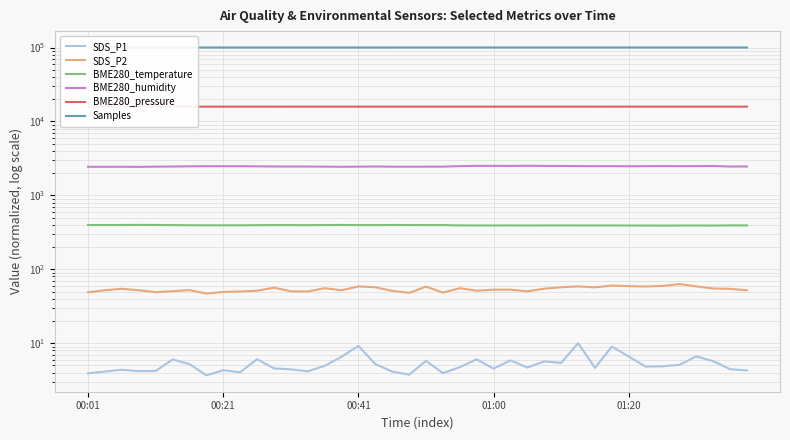

How many interior local peaks does the SDS_P1 series have?

12